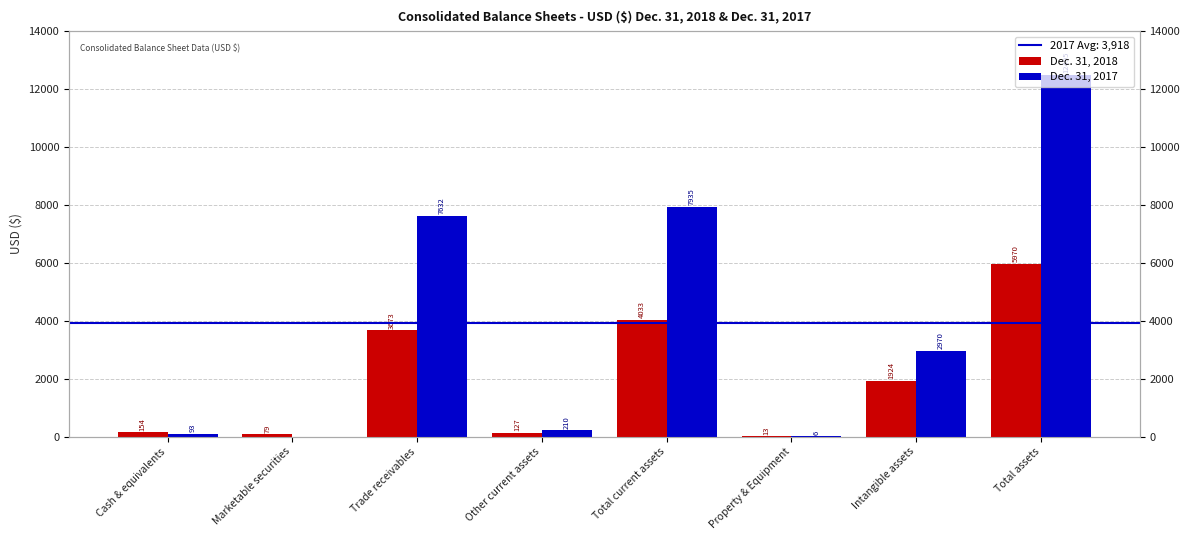

The value of Dec. 31, 2017 at Intangible assets is 4941. True or false?

False